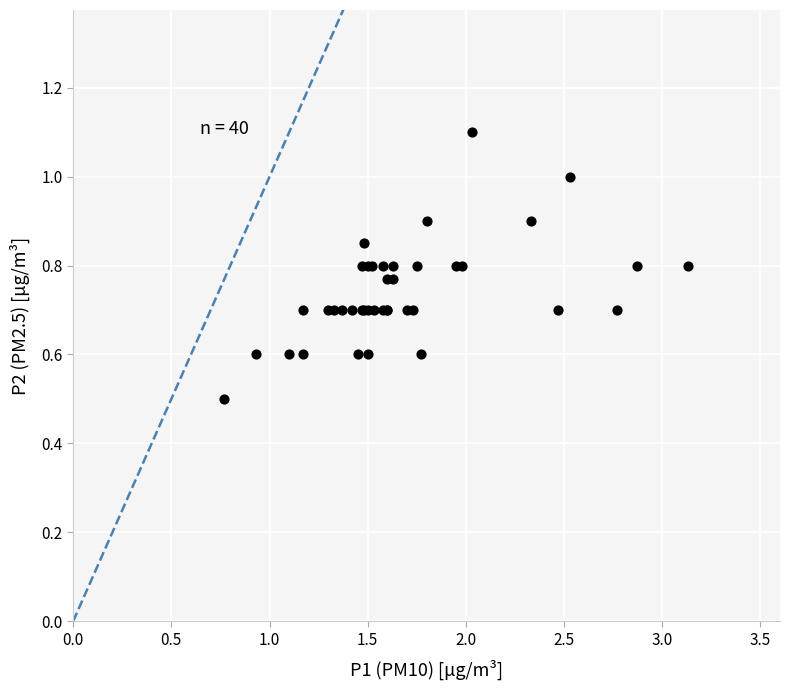

What Y value in the scatter plot is closest to 0?

0.5